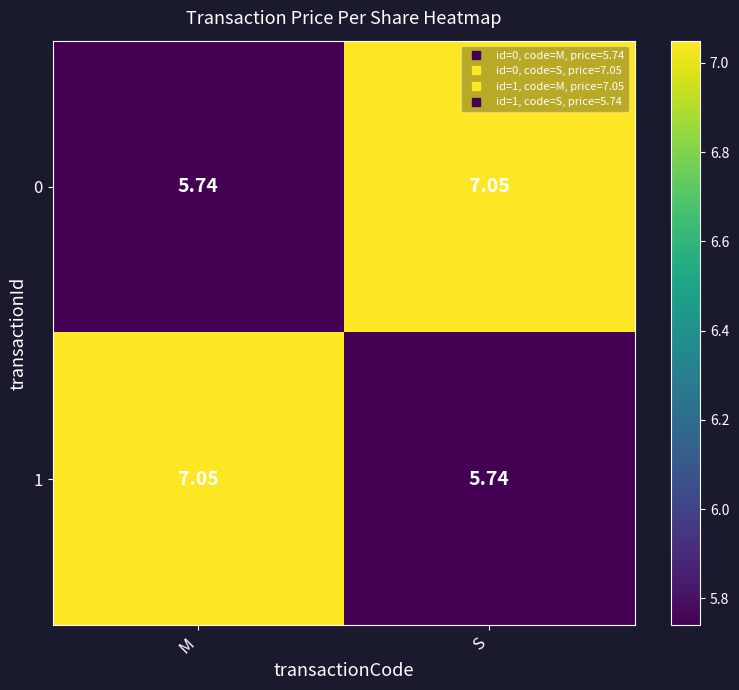

Where does the 0 series first go above 7?

S